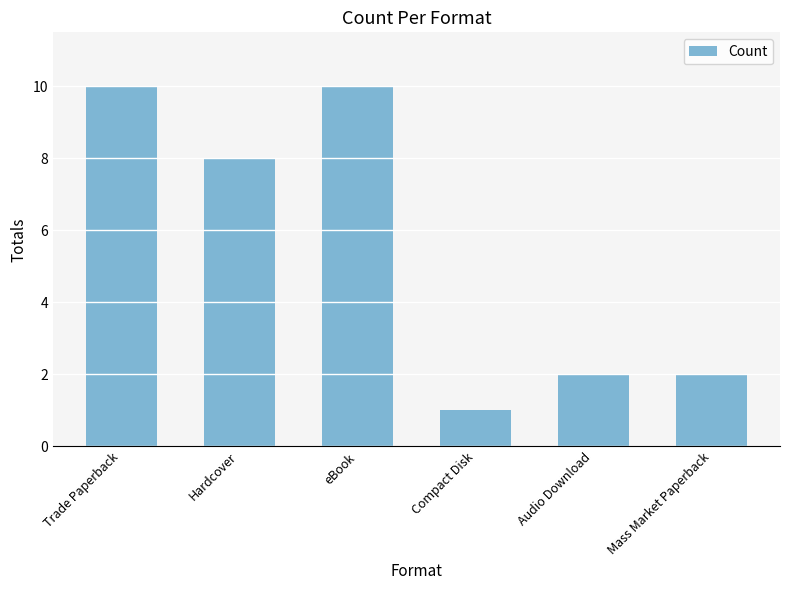

Where does the data first go above 8?

Trade Paperback